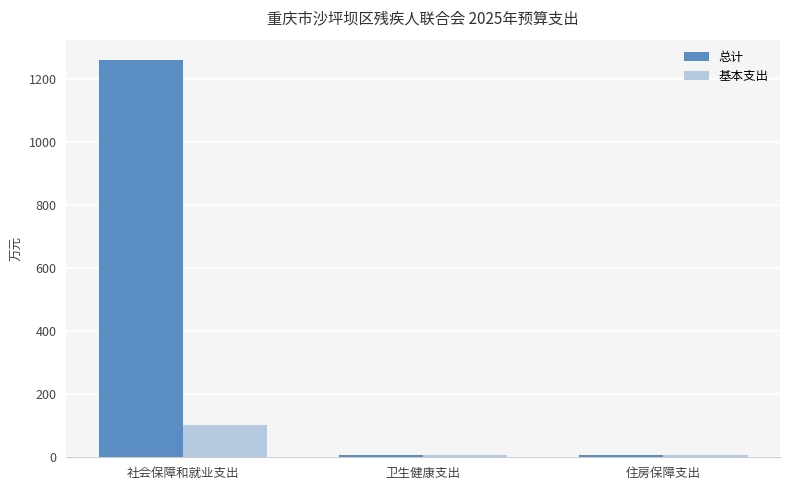

Which series has the largest total across all categories?

总计